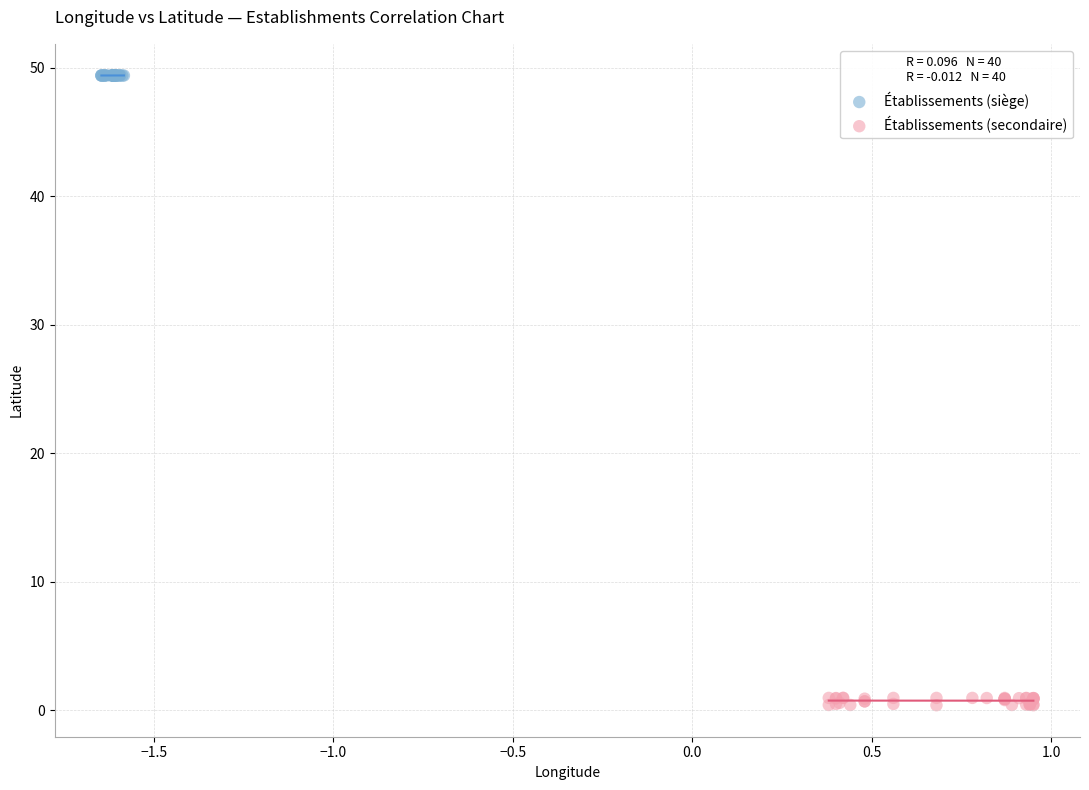

Which series contains the lowest Y value?

Établissements (secondaire)